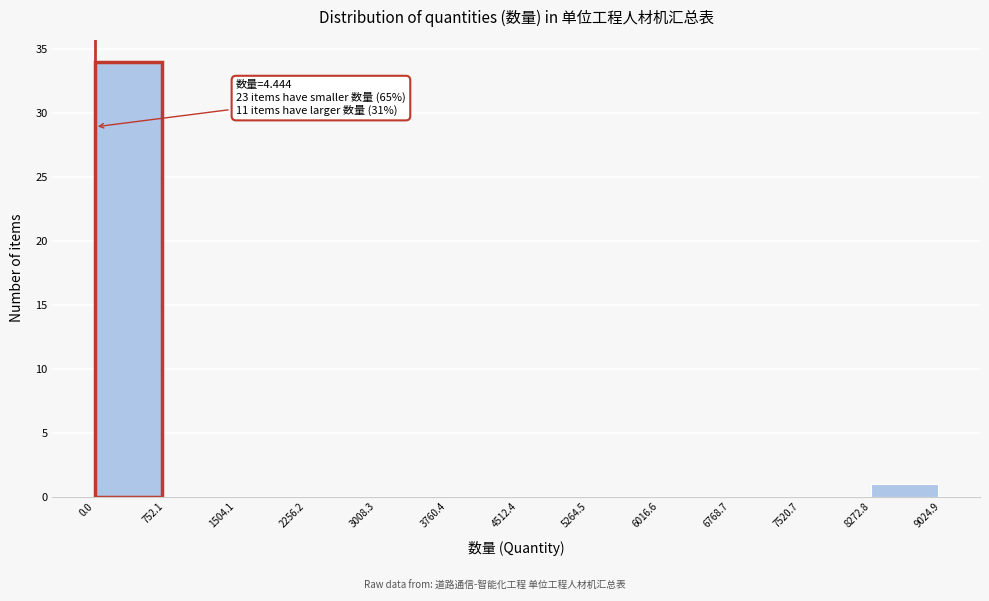

Over which range of the x-axis is the bar tallest?

0.0 to 752.1